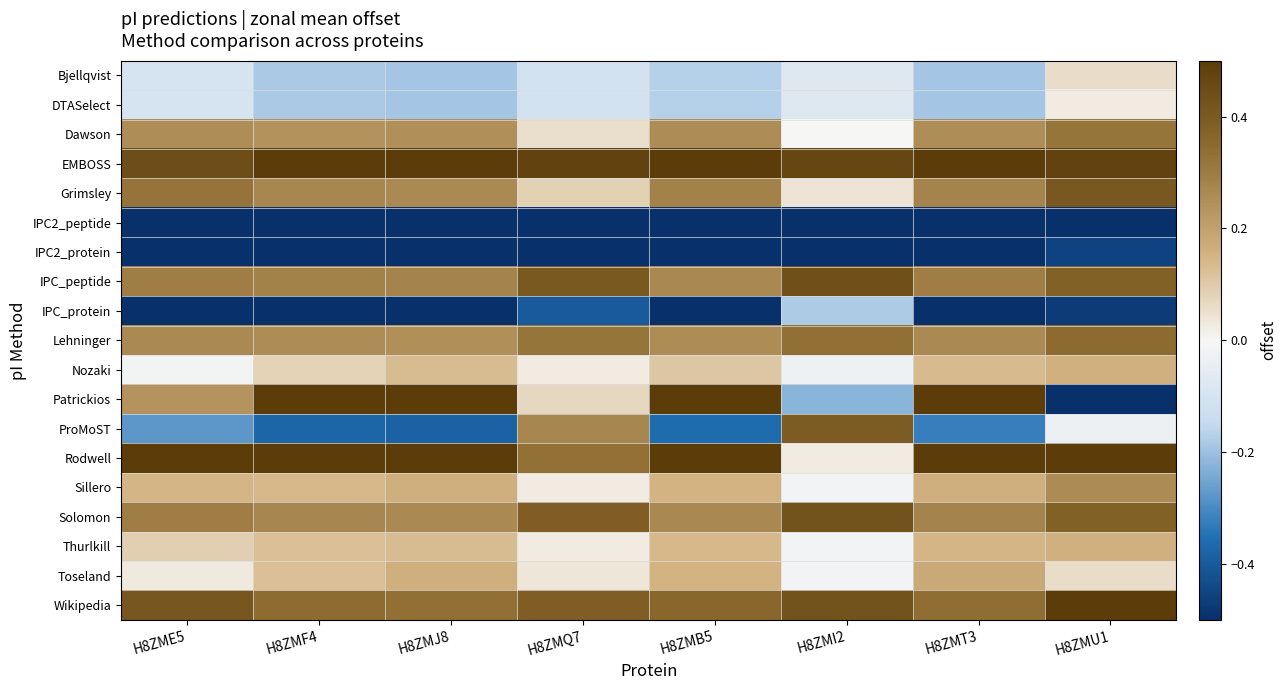

Which label corresponds to the largest value in the chart?

H8ZMJ8